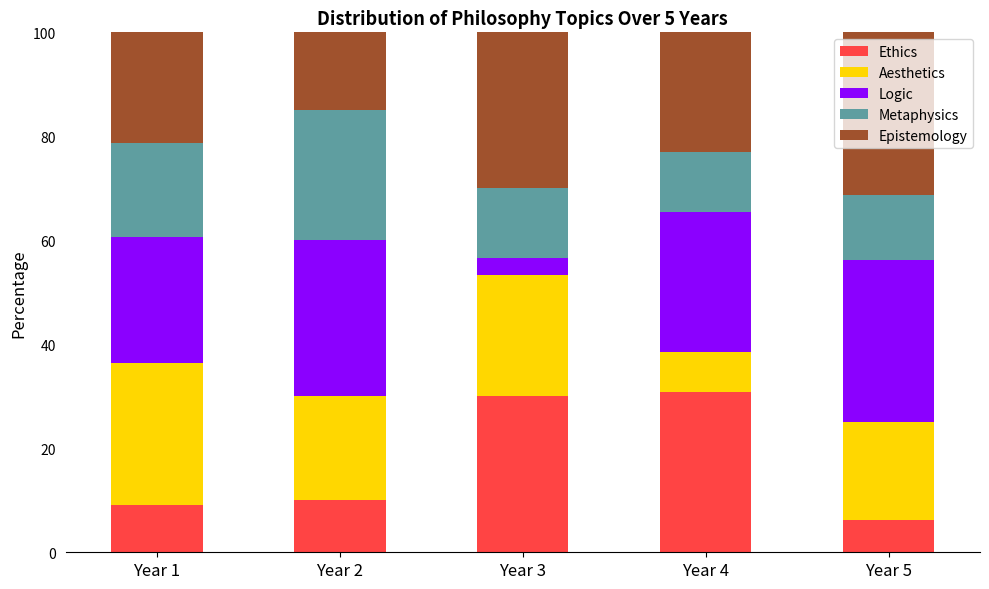

The Ethics series shows 20.6 at Year 3. True or false?

False